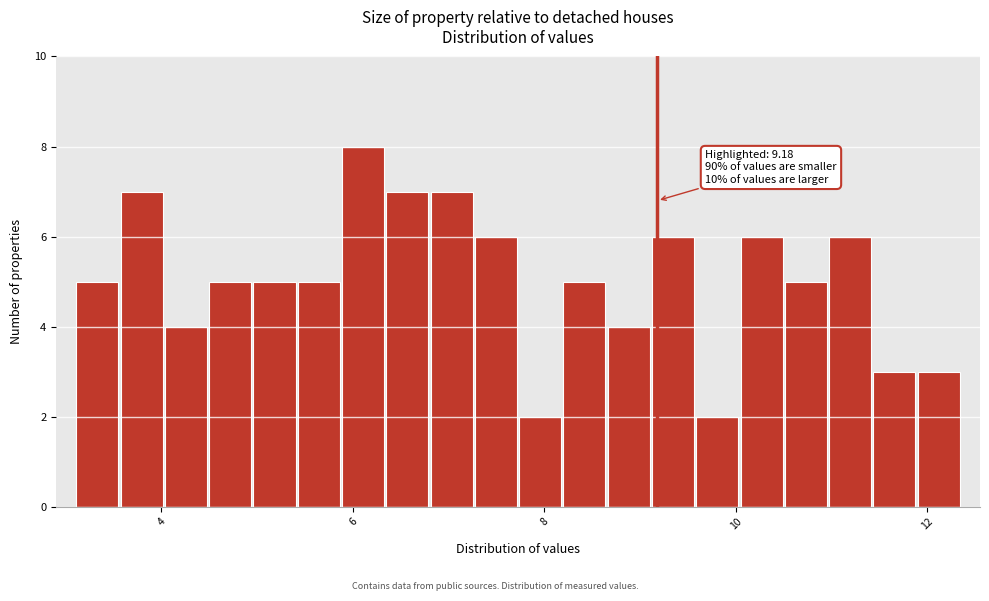

Around what value on the x-axis is the tallest bar? Give the approximate position of its centre, as read against the axis.

6.2